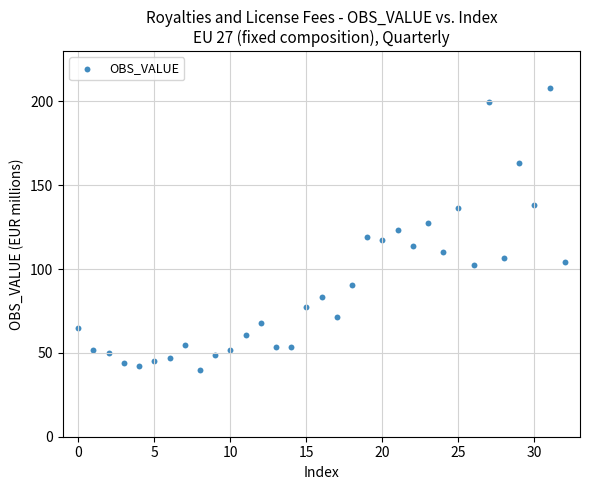

What is the range of Y values (max minus min)?

168.2